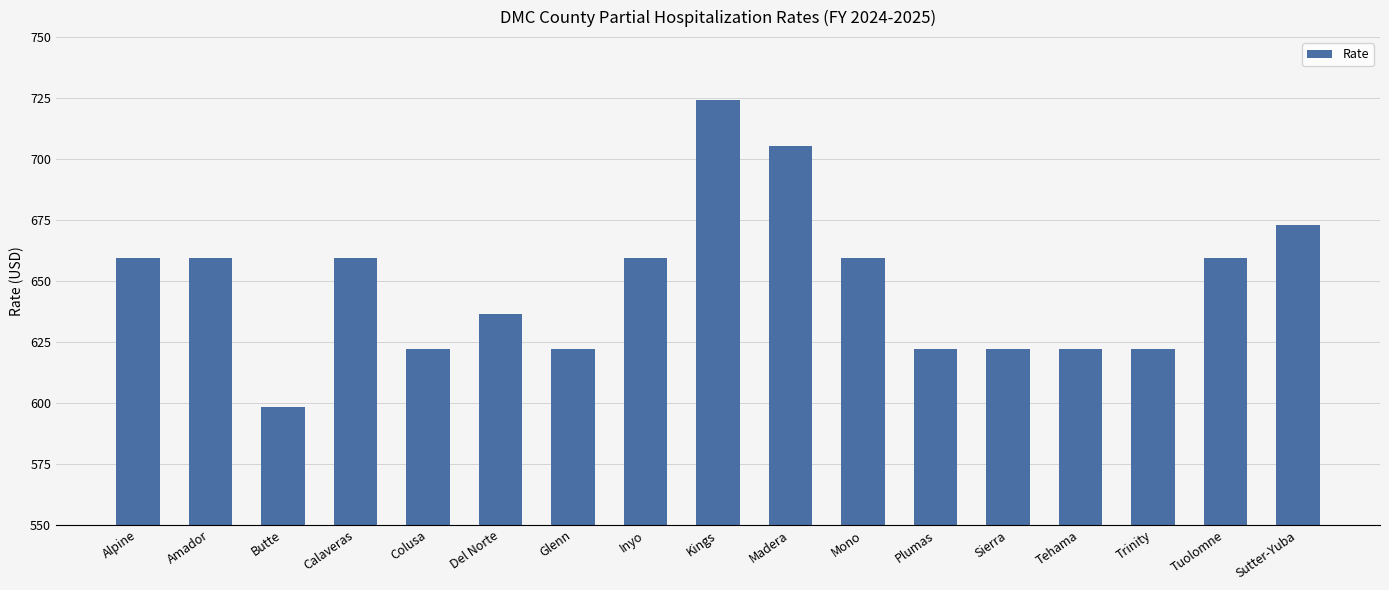

What is the average value?

648.6